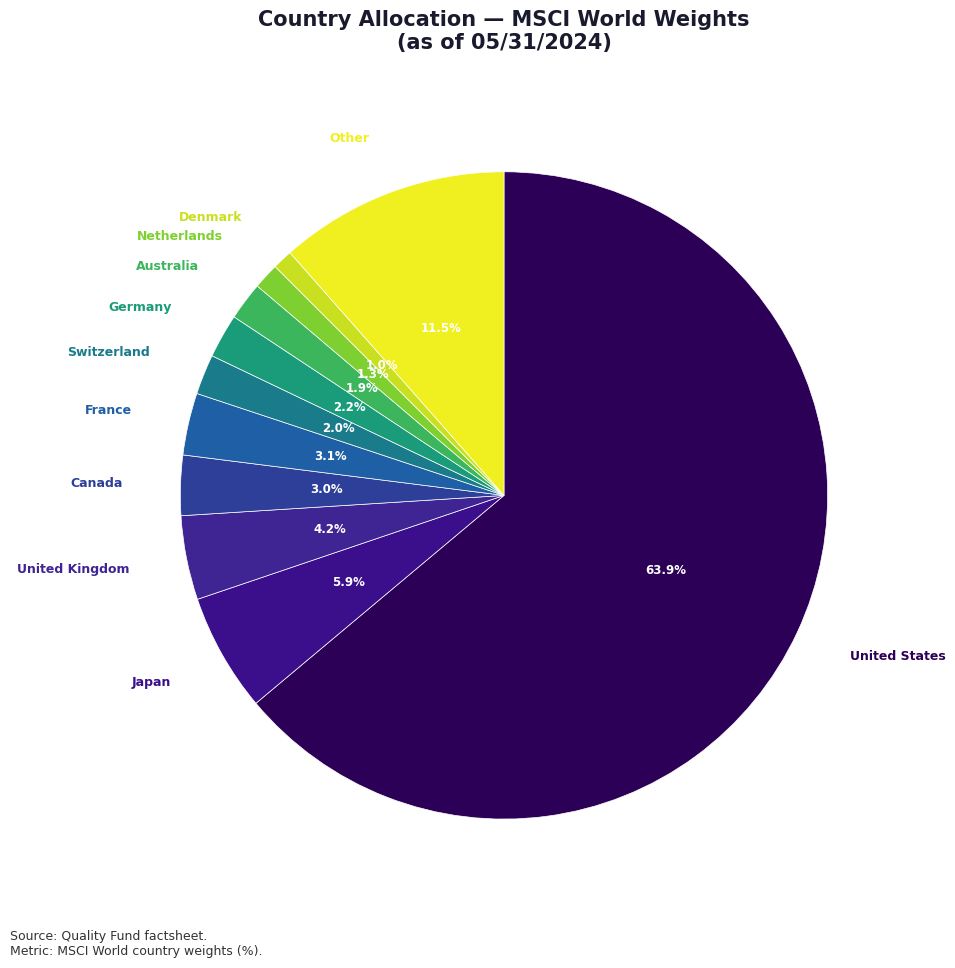

Which category has the biggest portion of the pie?

United States